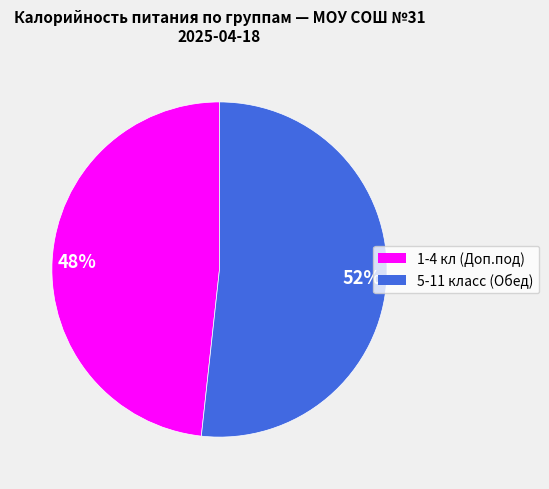

Rank the categories by value from lowest to highest.

1-4 кл (Доп.под), 5-11 класс (Обед)